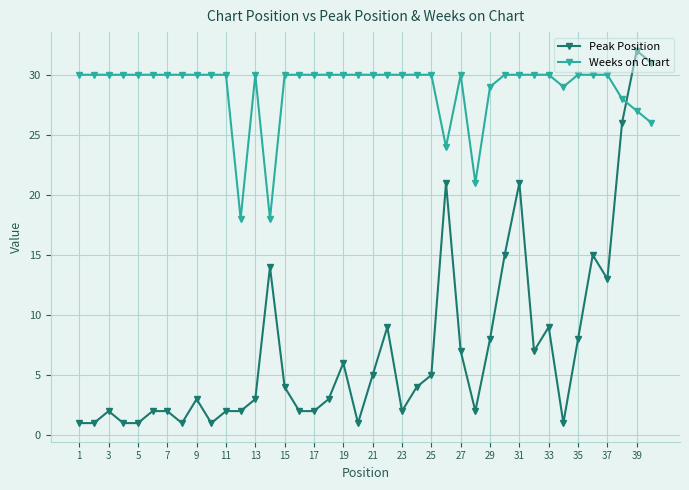

How many lines are shown in the chart?

2